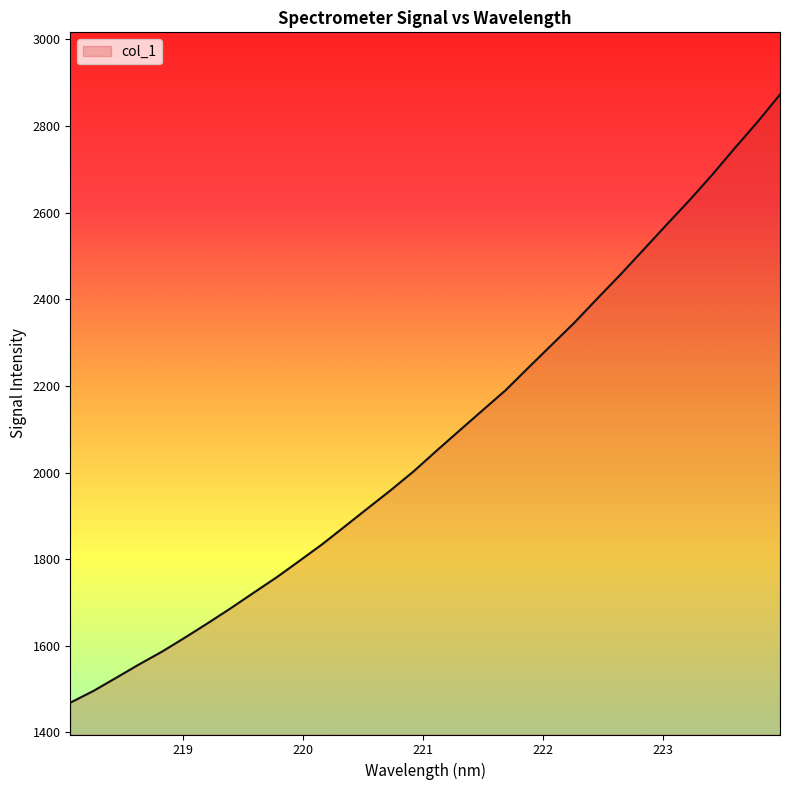

What is the difference between the maximum and minimum values?

1403.7